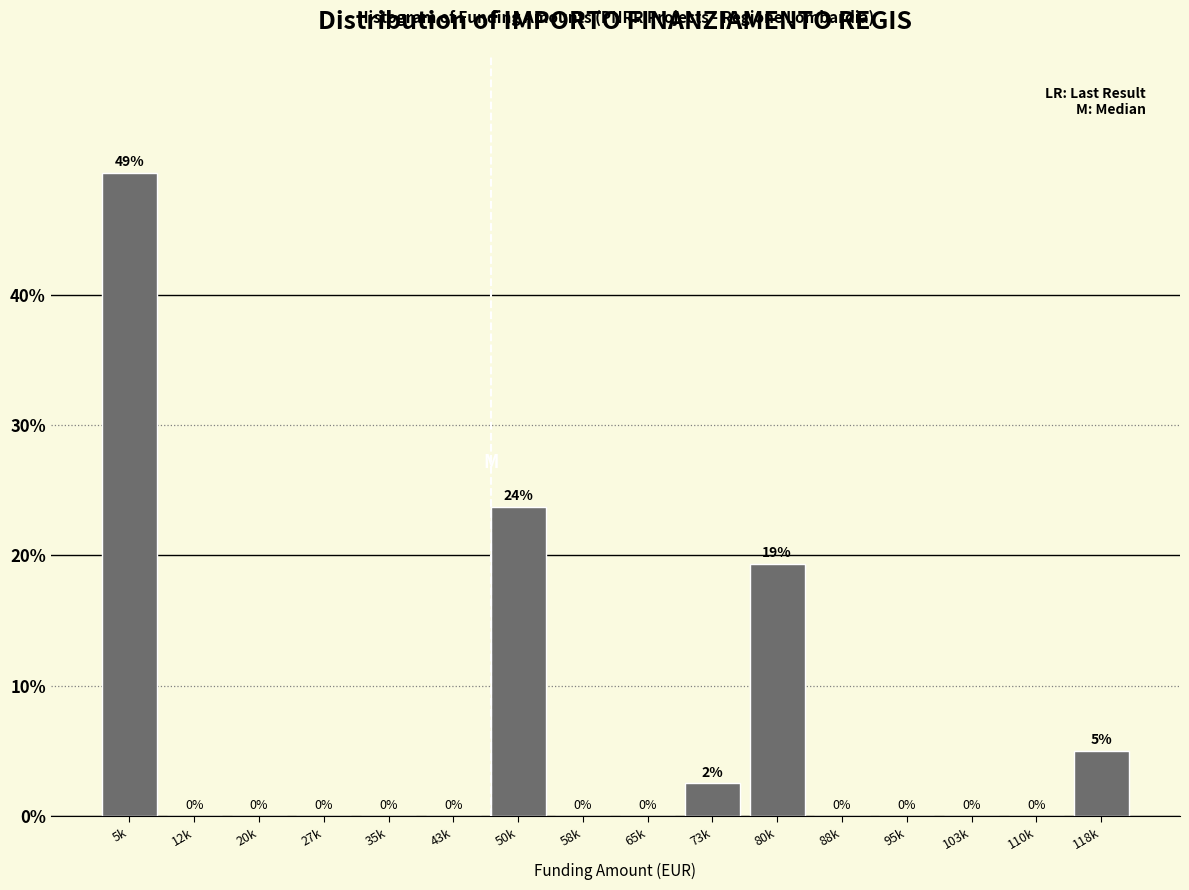

The value at 35k is -15.3. True or false?

False